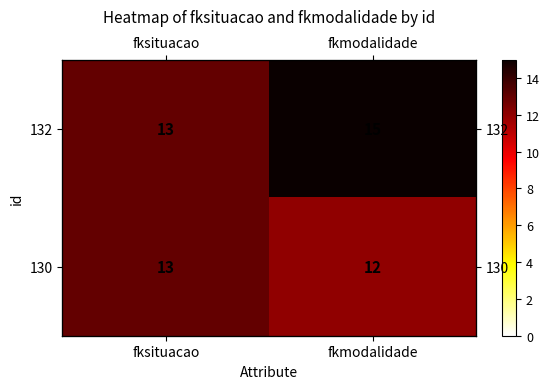

List the series in order of their peak value, lowest first.

130, 132